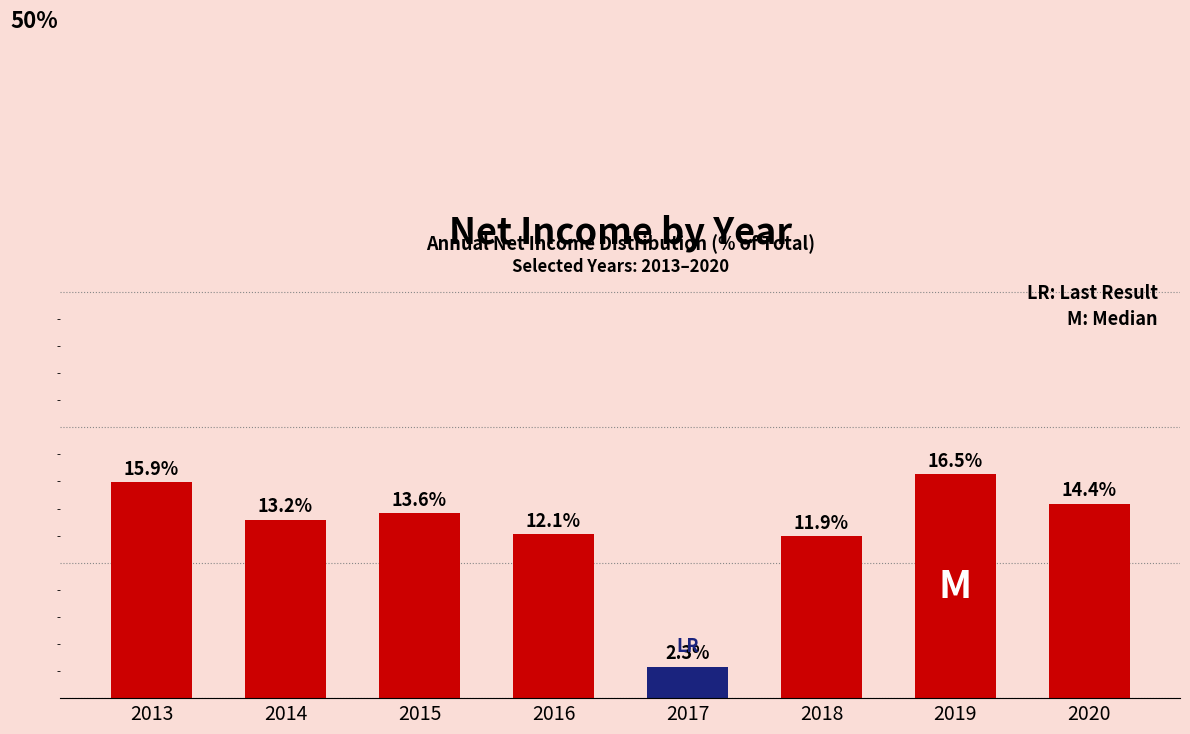

List the labels in order of value, smallest first.

2017, 2018, 2016, 2014, 2015, 2020, 2013, 2019